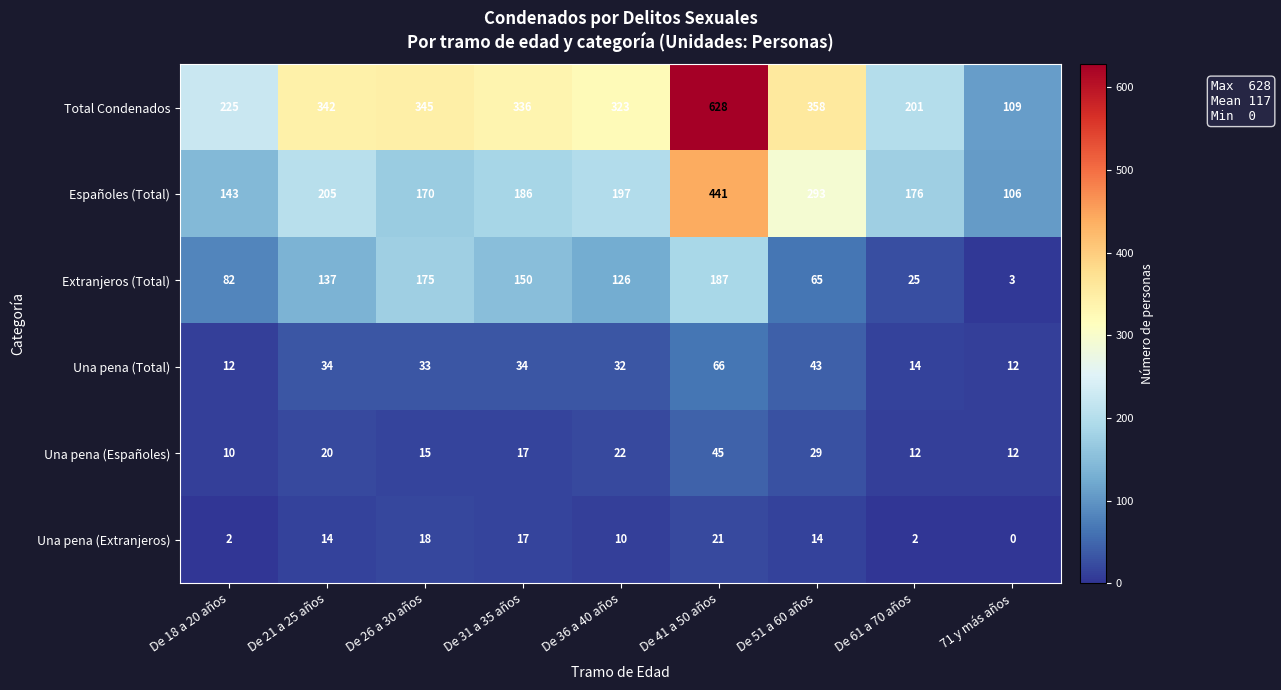

Which label corresponds to the largest value in the chart?

De 41 a 50 años